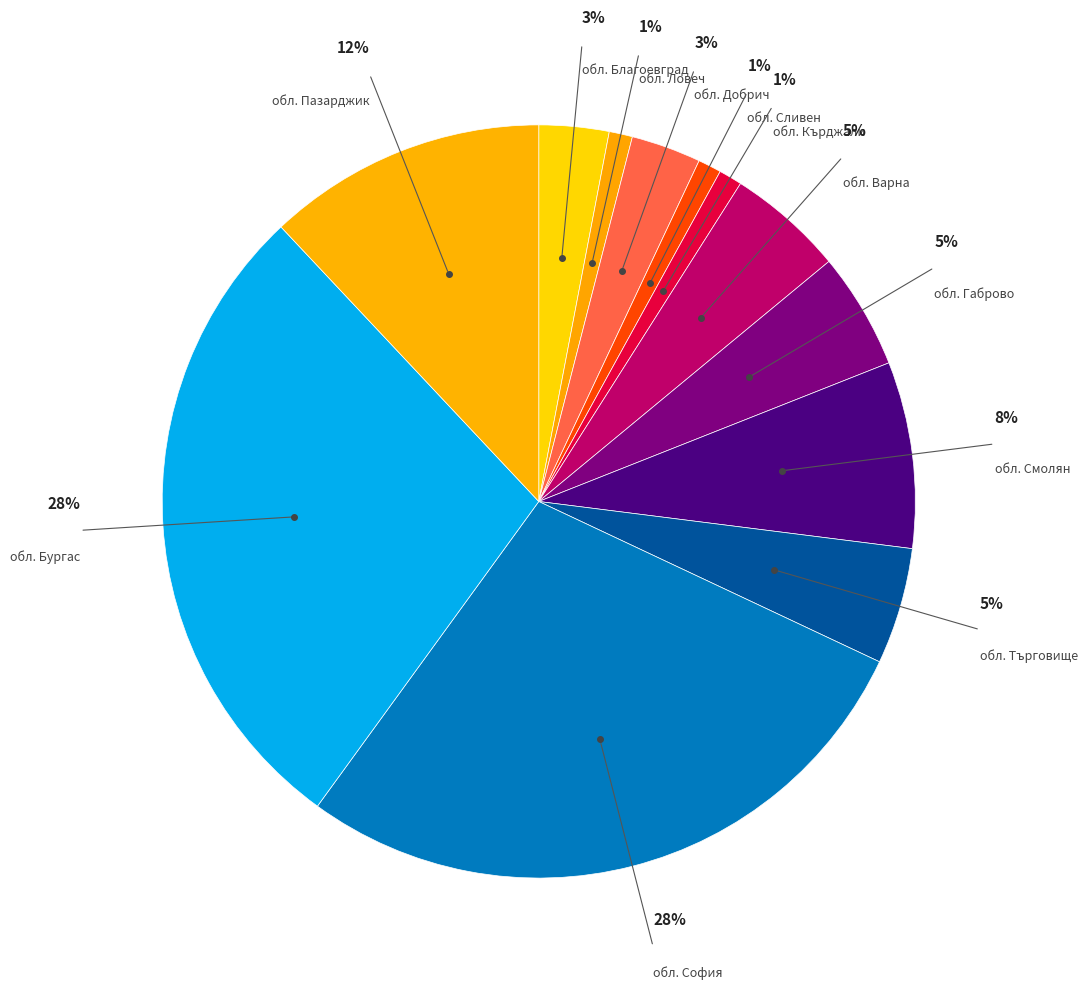

To the nearest percent, what is the average slice percentage?

8%